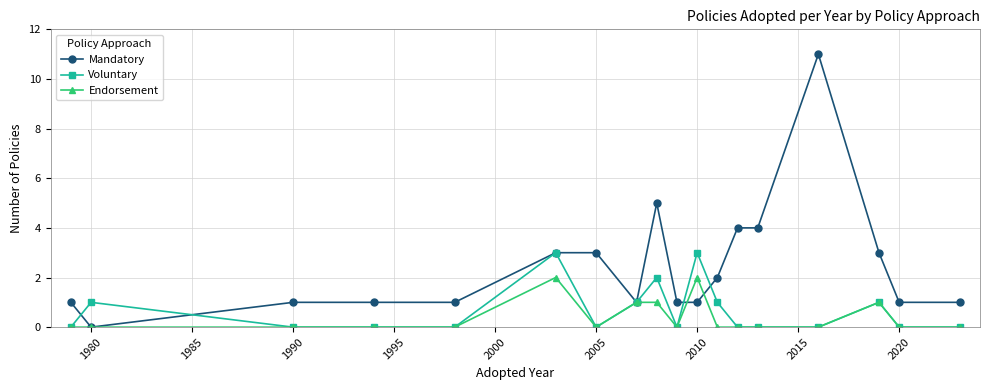

Which series has the largest total across all categories?

Mandatory